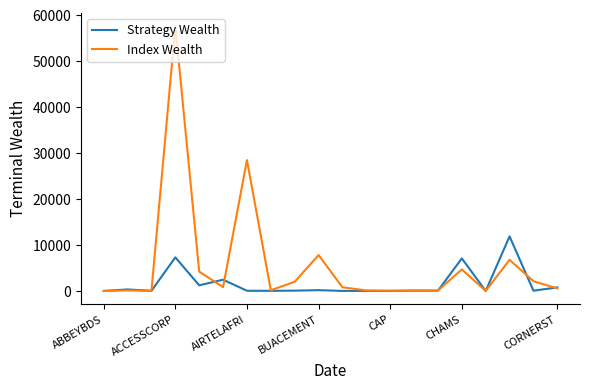

What is the highest value of the Strategy Wealth series?

11879.8